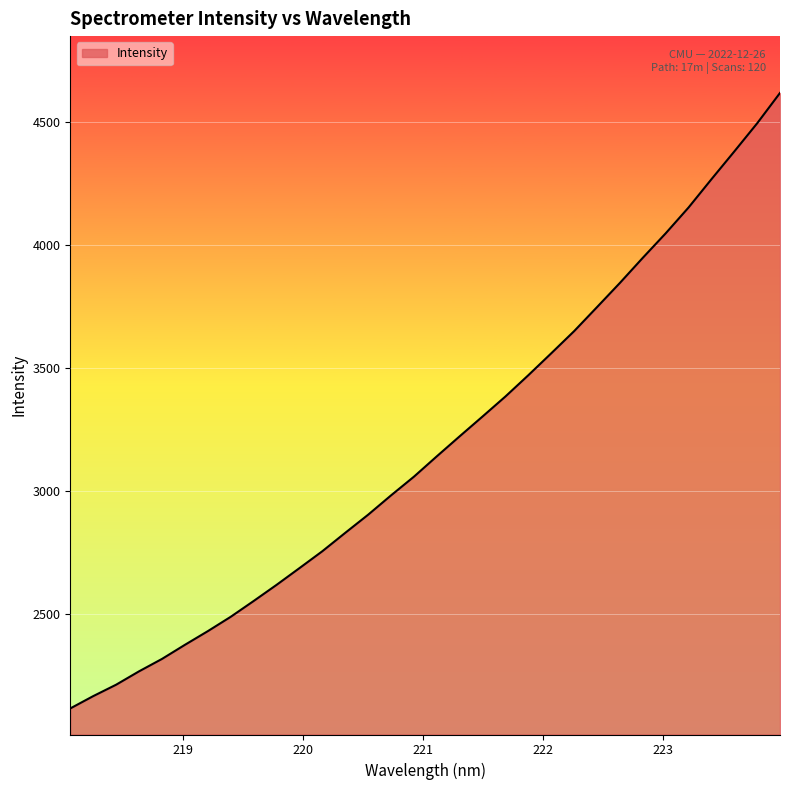

What is the maximum value shown in the chart?

4616.2